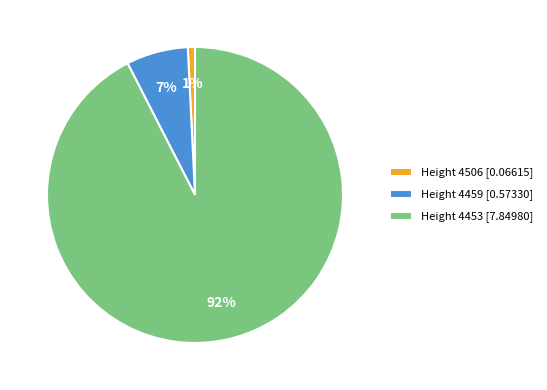

Rank the categories by value from highest to lowest.

Height 4453, Height 4459, Height 4506